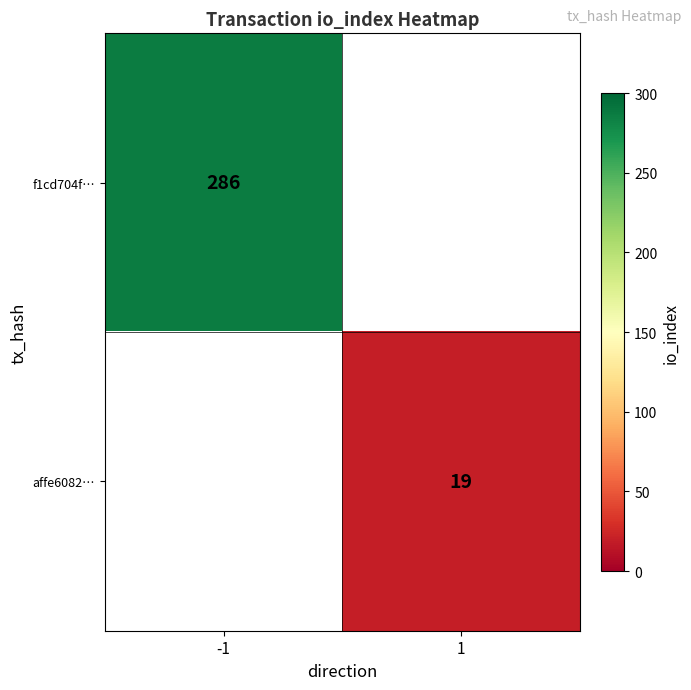

Is the value of affe6082… at 1 greater than the value of f1cd704f… at -1?

No